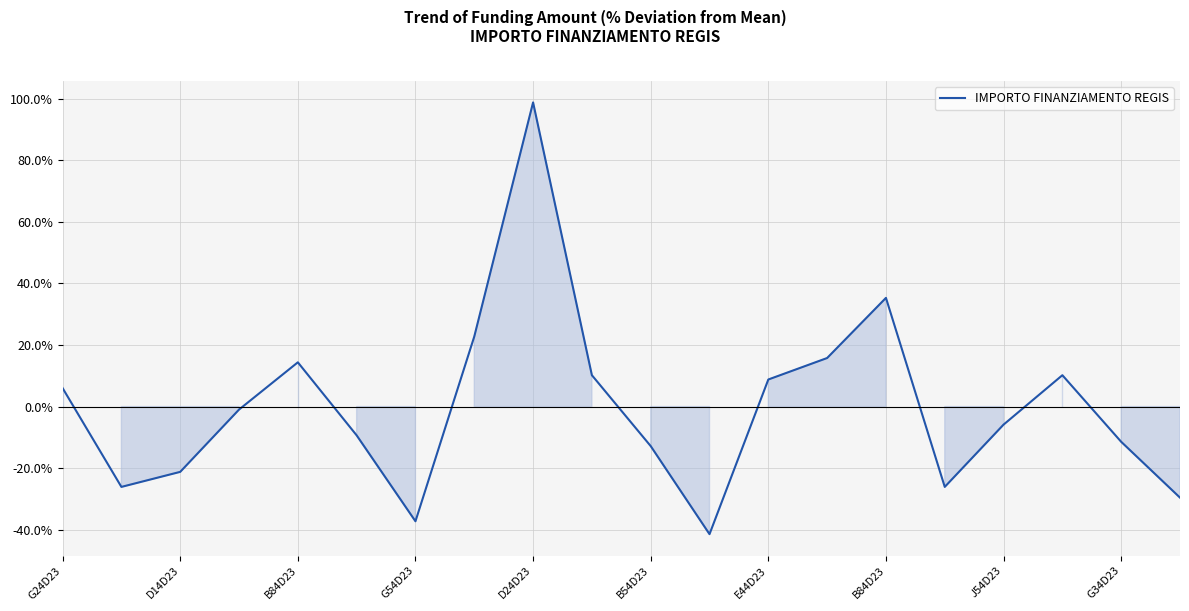

How many lines are shown in the chart?

1